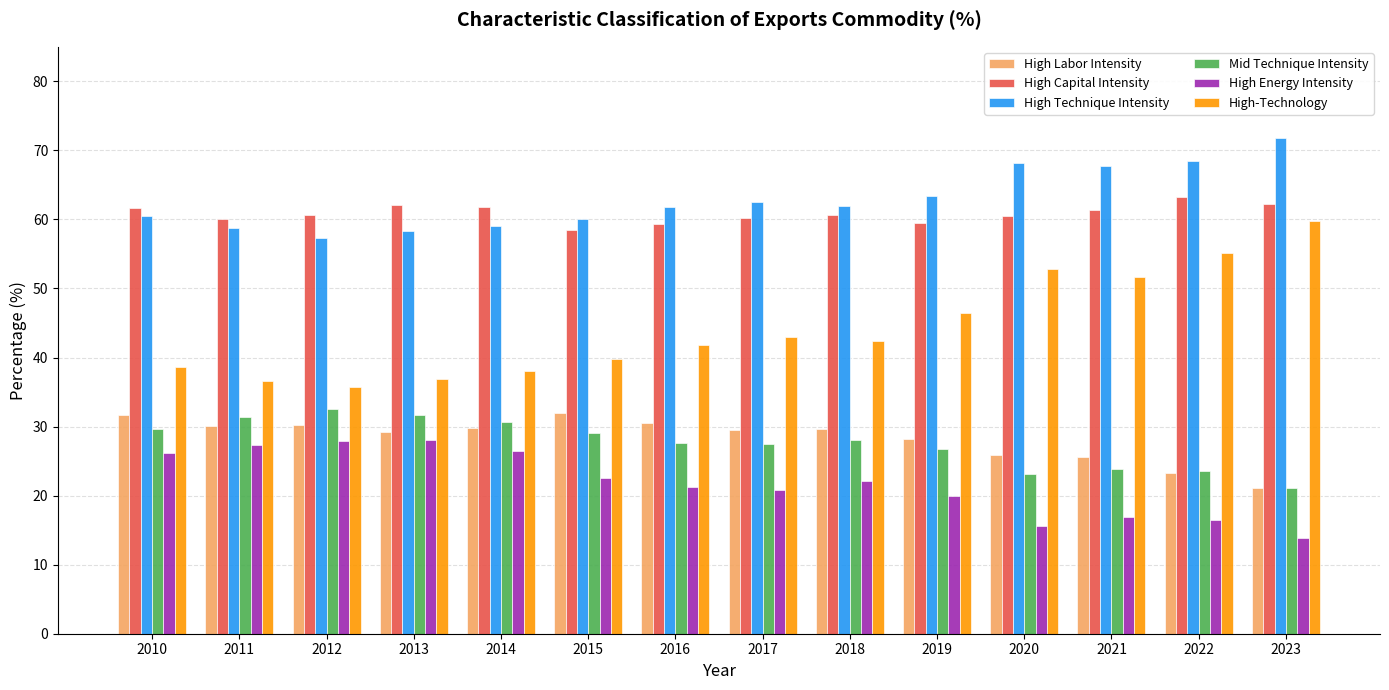

Where is High-Technology nearest to the value 47?

2019